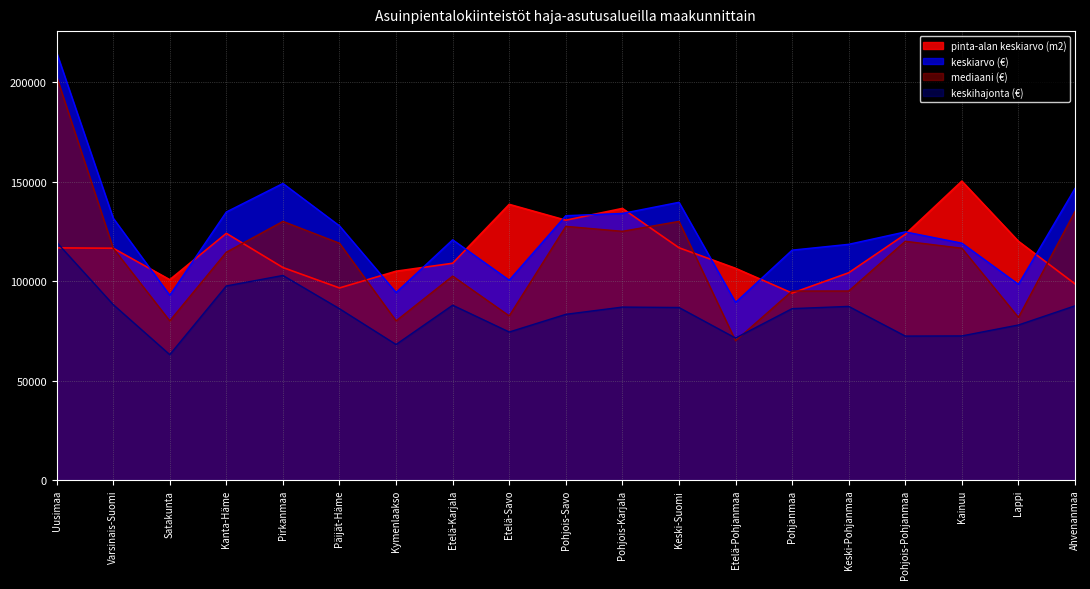

What is the difference between the second highest and minimum values in the keskiarvo (€) series?

59797